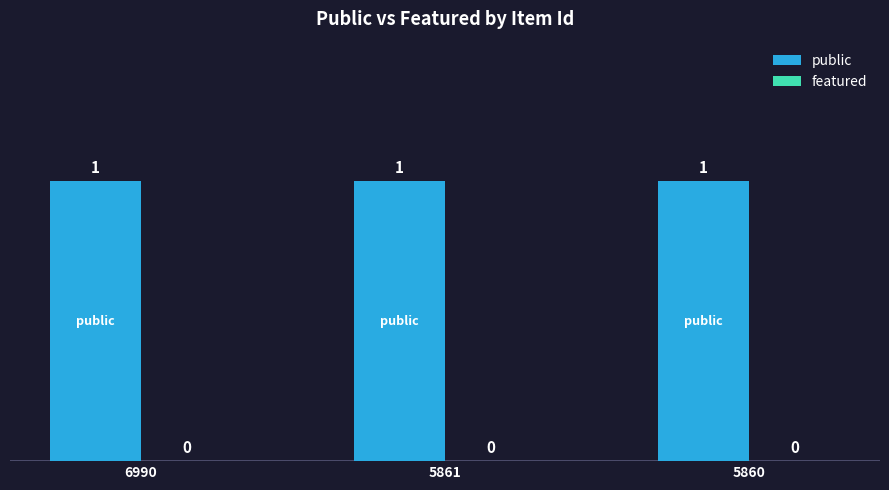

Is the value of public at 5860 greater than the value of featured at 5861?

Yes